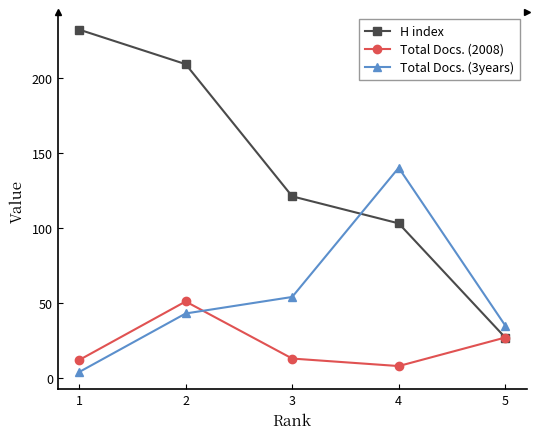

What is the value of the H index point at the 3rd from the left?

121